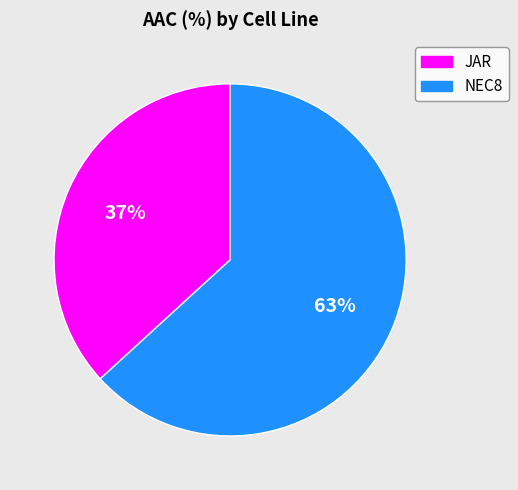

Does NEC8 represent more than half of the total?

Yes